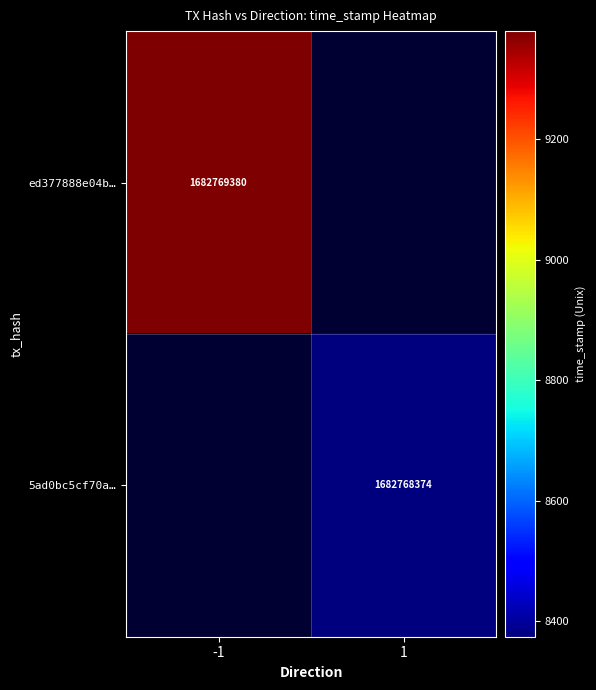

Read the 5ad0bc5cf70afc2be6a9eb7dbfdb88657e8cafd value at -1, to the nearest 100.

1682769400